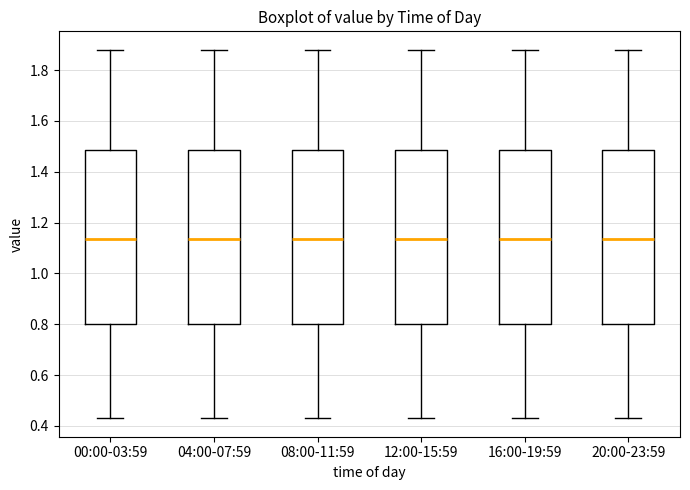

Reading left to right, transcribe this box plot: for each box, give where its median line is, the range the box spans, and where its two whiskers end, as read against the y-axis. The values are not printed on the chart, so give them approximately, as read against the axis.

00:00-03:59: median 1.14, box 0.80 to 1.48, whiskers 0.44 to 1.88
04:00-07:59: median 1.14, box 0.80 to 1.48, whiskers 0.44 to 1.88
08:00-11:59: median 1.14, box 0.80 to 1.48, whiskers 0.44 to 1.88
12:00-15:59: median 1.14, box 0.80 to 1.48, whiskers 0.44 to 1.88
16:00-19:59: median 1.14, box 0.80 to 1.48, whiskers 0.44 to 1.88
20:00-23:59: median 1.14, box 0.80 to 1.48, whiskers 0.44 to 1.88